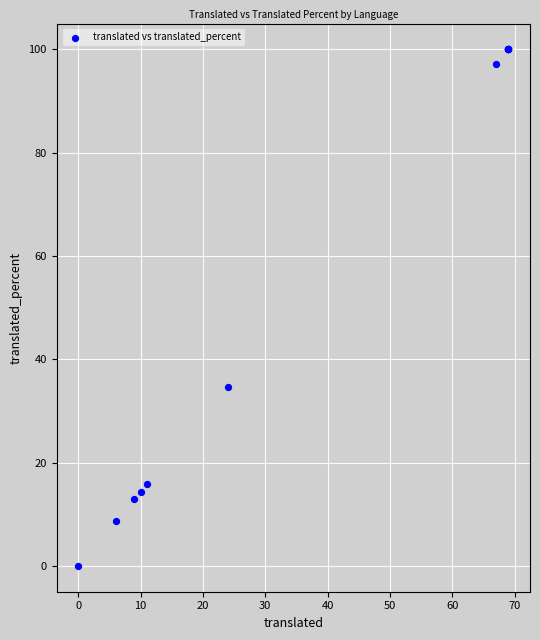

What Y value in the scatter plot is closest to 50?

34.7